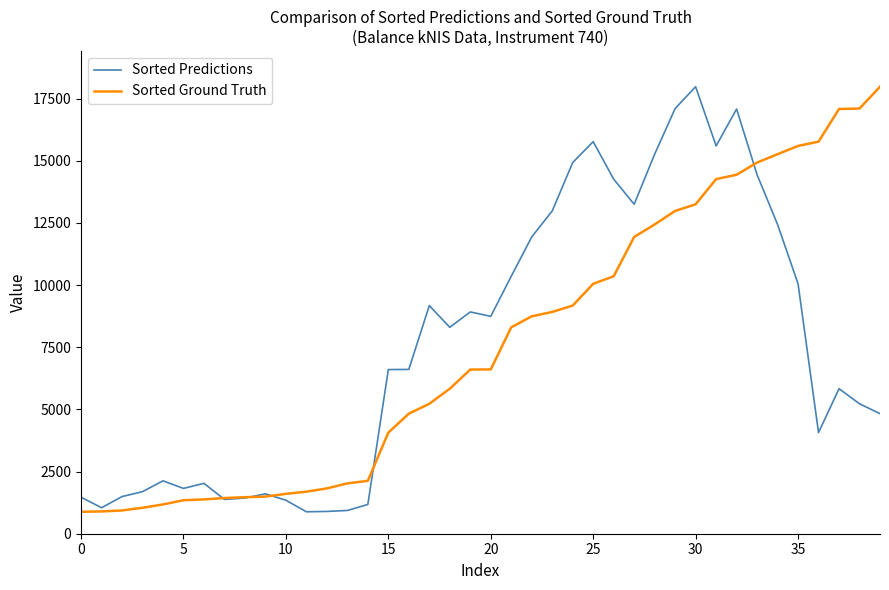

What is the minimum value shown in the chart?

882.1